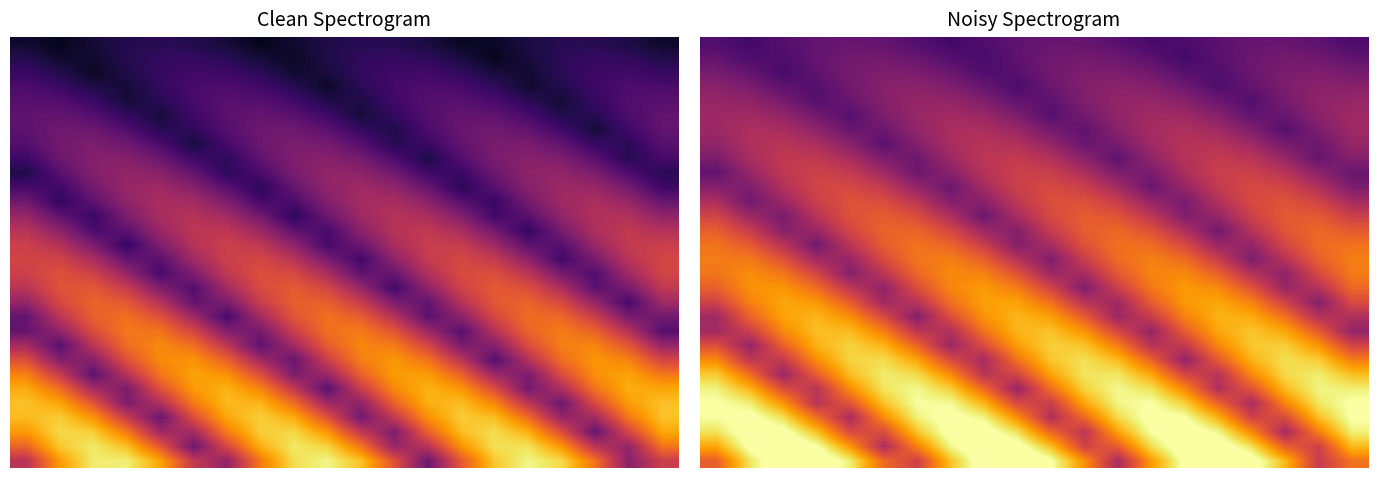

At how many categories does at least one series exceed 1?

13